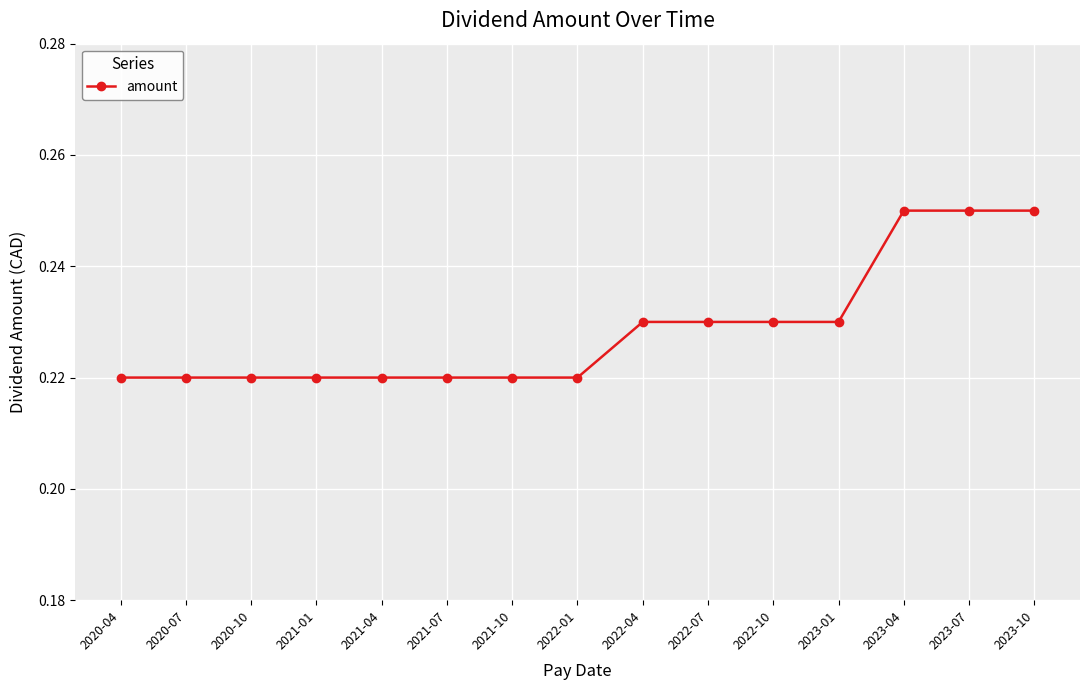

Count the values in the range 0 to 1.

15